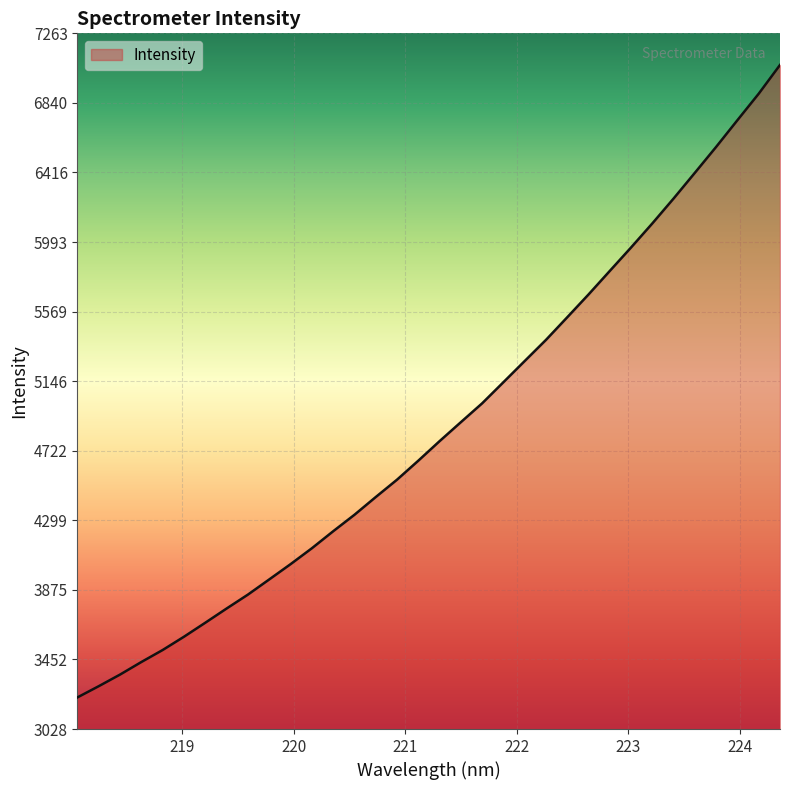

What is the difference between the maximum and minimum values?

3850.2